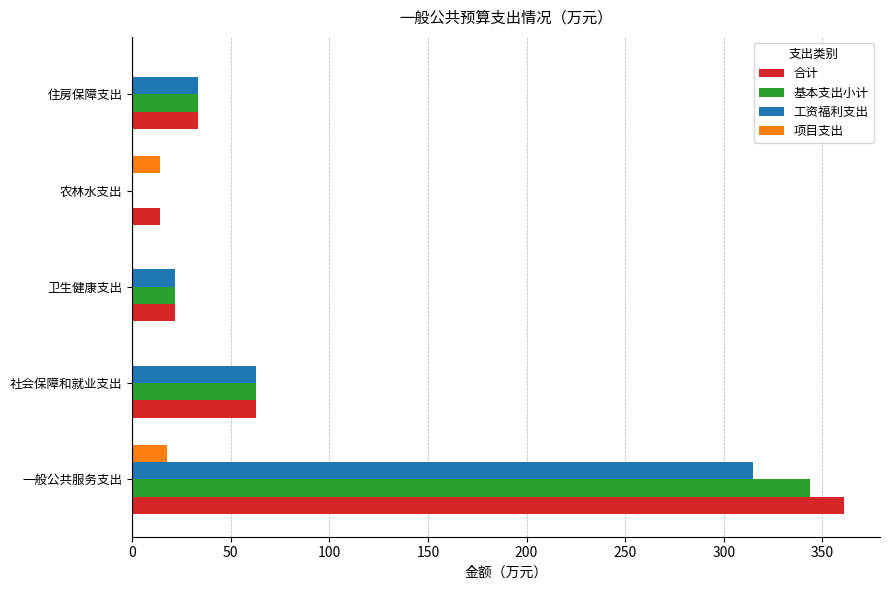

Which series has the widest spread of values?

合计